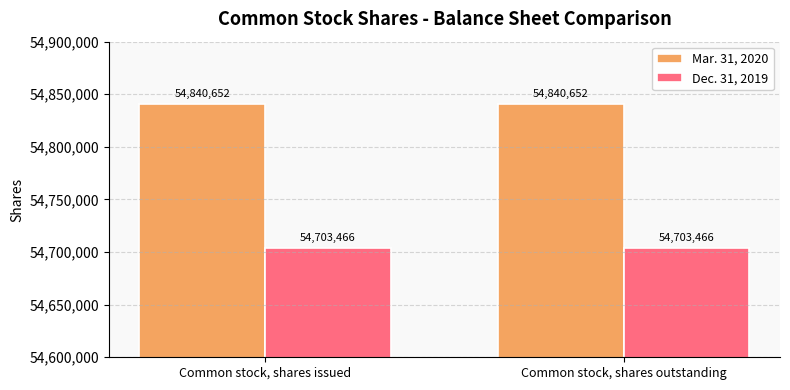

How many bars are there in each group?

2